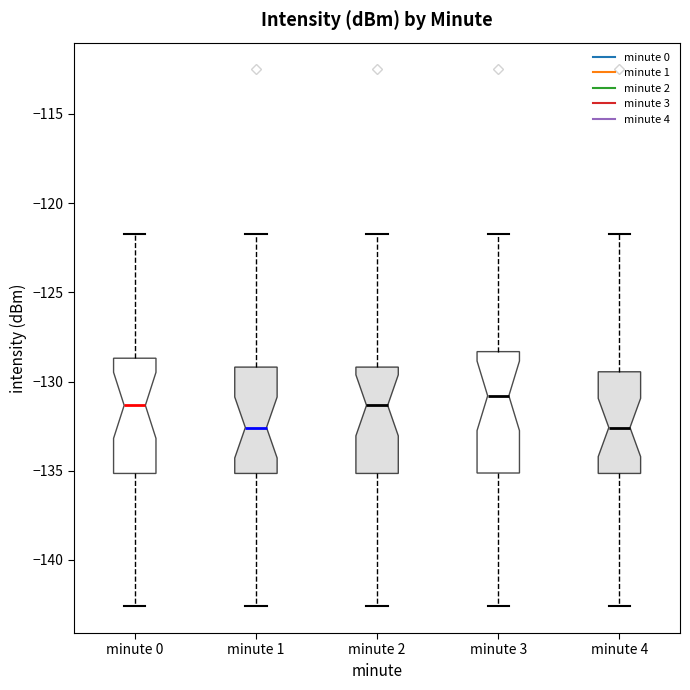

Which box has the highest median line?

minute 3